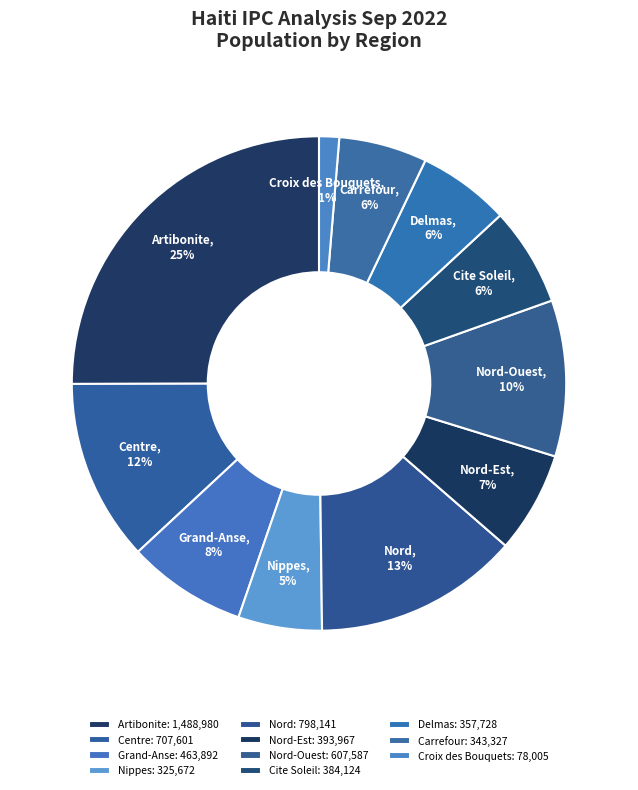

Do Carrefour and Delmas together represent more than half of the pie?

No